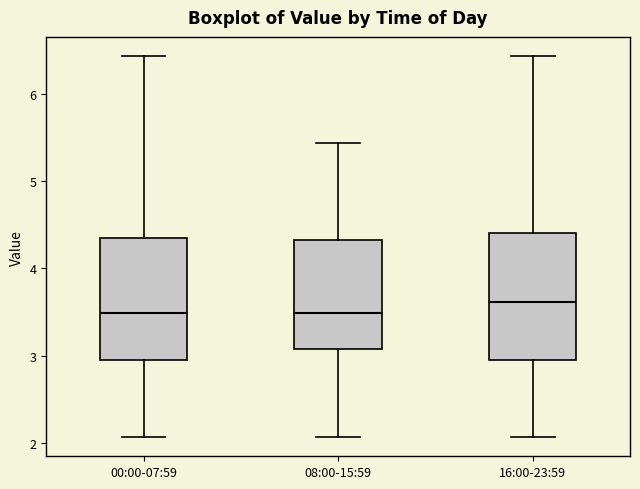

Where does the lower whisker of the box for 08:00-15:59 end on the y-axis? The values are not printed on the chart, so give them approximately, as read against the axis.

2.1